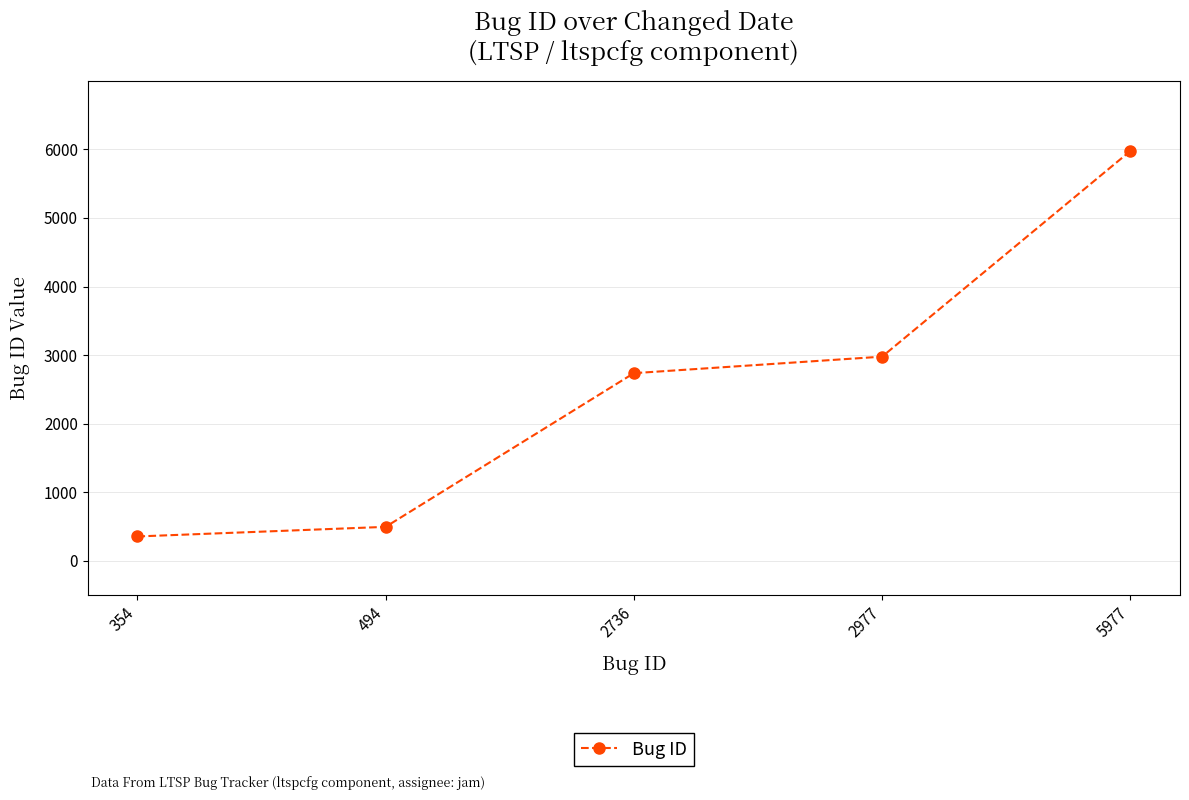

The chart shows a value of 10556 at 5977. True or false?

False